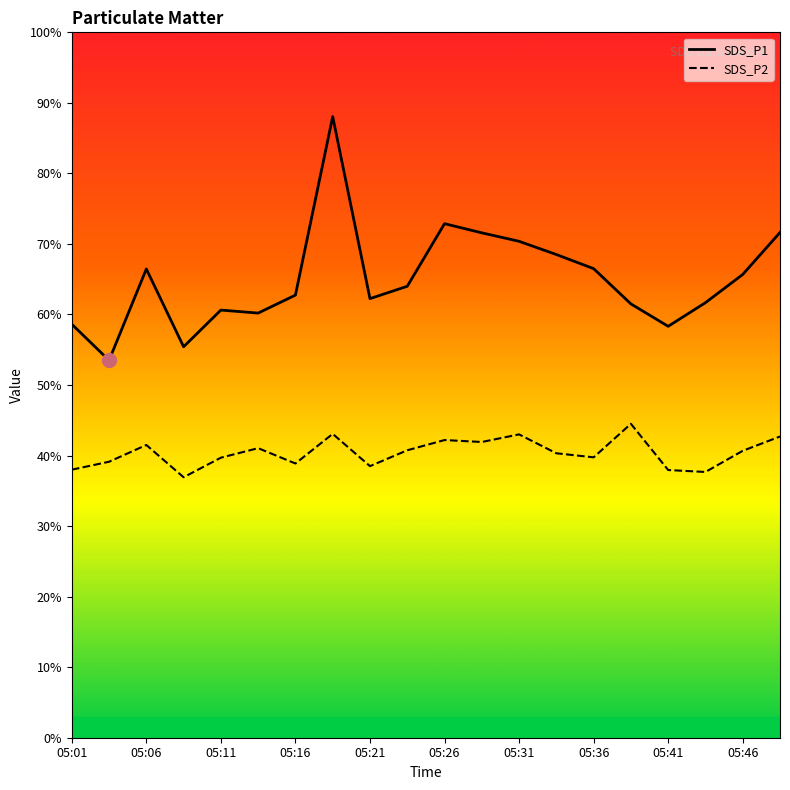

True or false: SDS_P2 and SDS_P1 cross at least once.

False